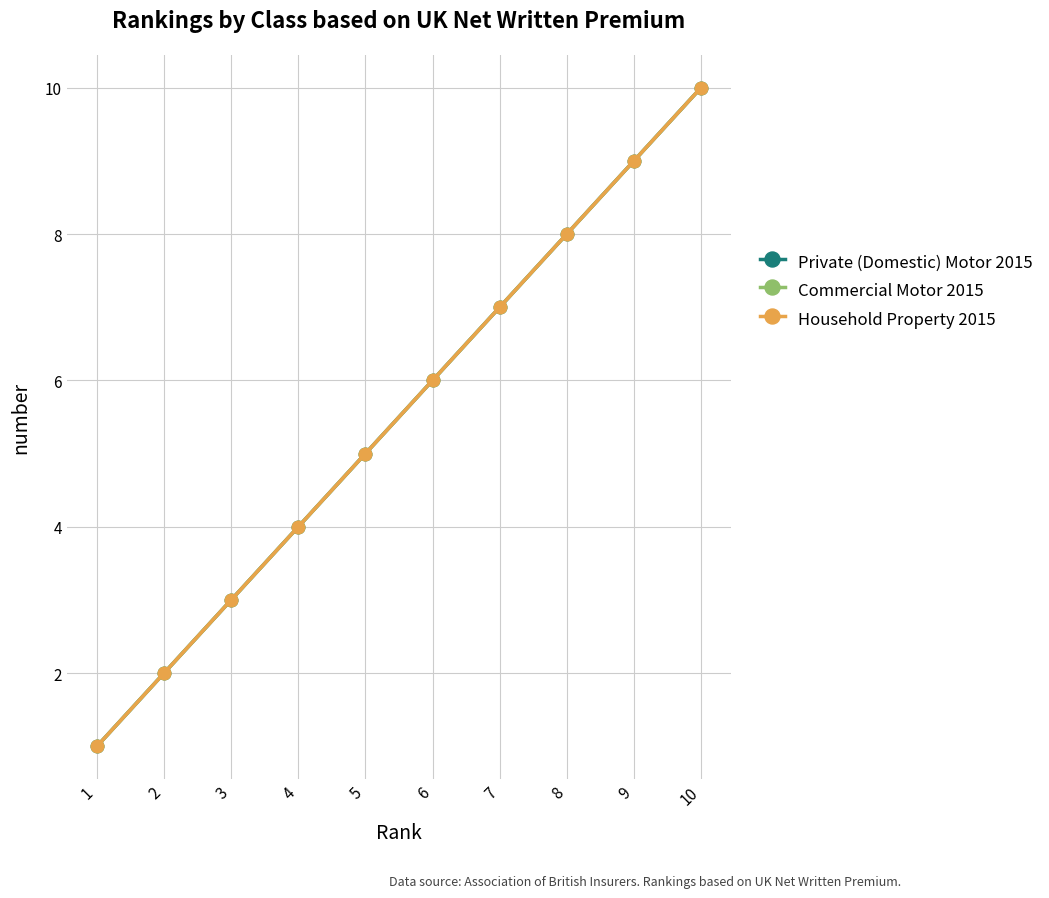

Read the Private (Domestic) Motor 2015 value at 1.

1